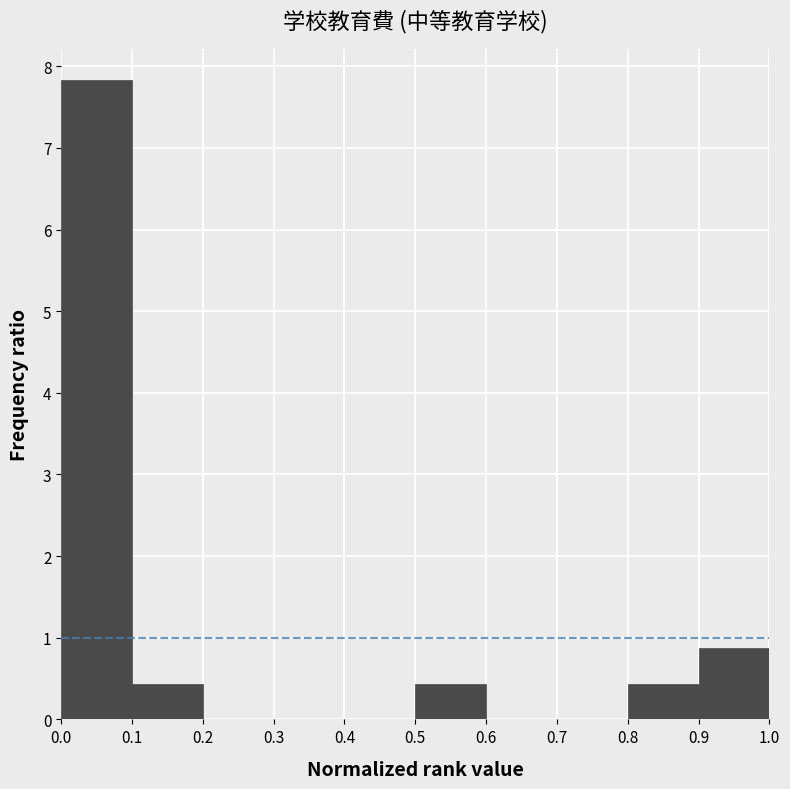

Reading left to right, transcribe this chart: for each bar, give the range it covers on the x-axis and its height. The values are not printed on the chart, so give them approximately, as read against the axis.

0.0 to 0.1: 7.8
0.1 to 0.2: 0.4
0.2 to 0.3: 0
0.3 to 0.4: 0
0.4 to 0.5: 0
0.5 to 0.6: 0.4
0.6 to 0.7: 0
0.7 to 0.8: 0
0.8 to 0.9: 0.4
0.9 to 1.0: 0.9